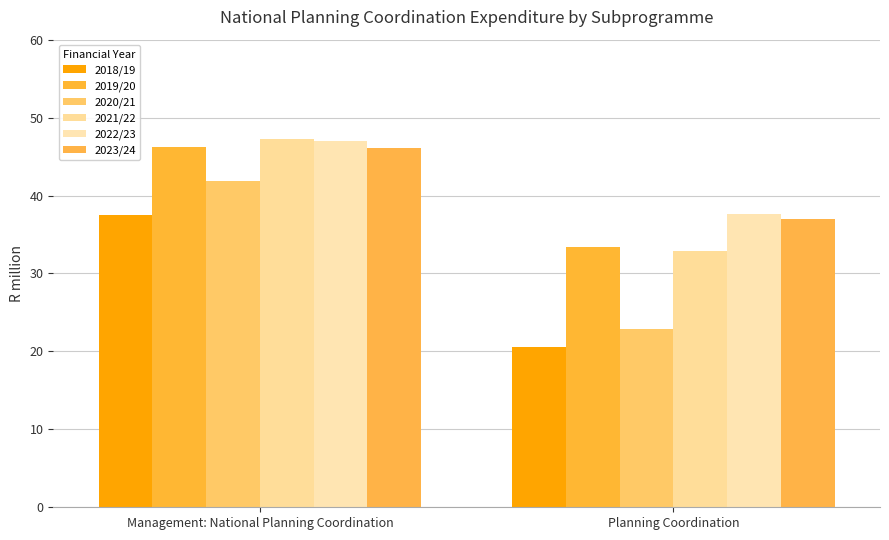

What is the average value of the 2023/24 series?

41.6